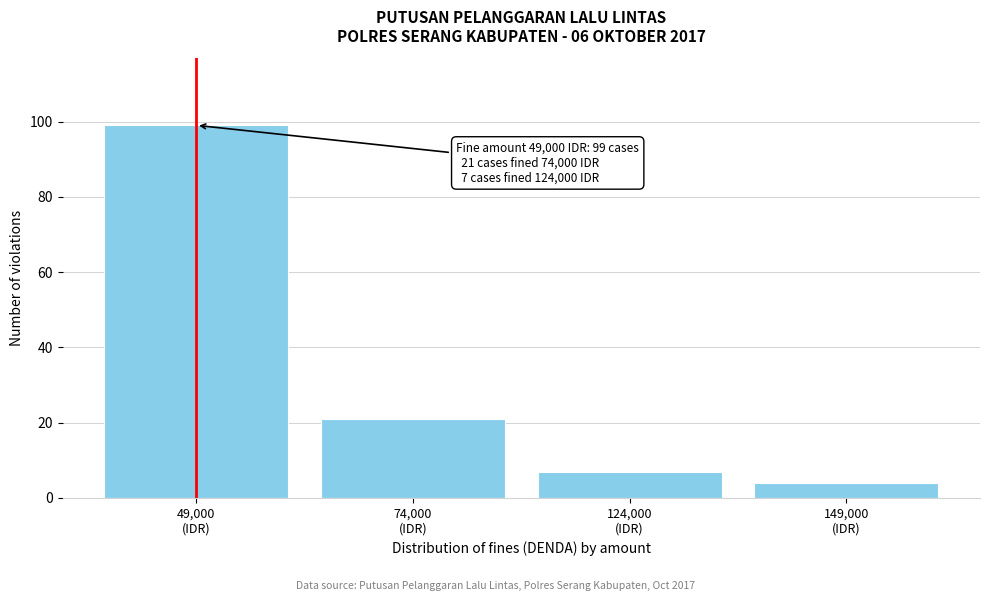

Reading right to left, list all the values displayed in this chart.

4	7	21	99